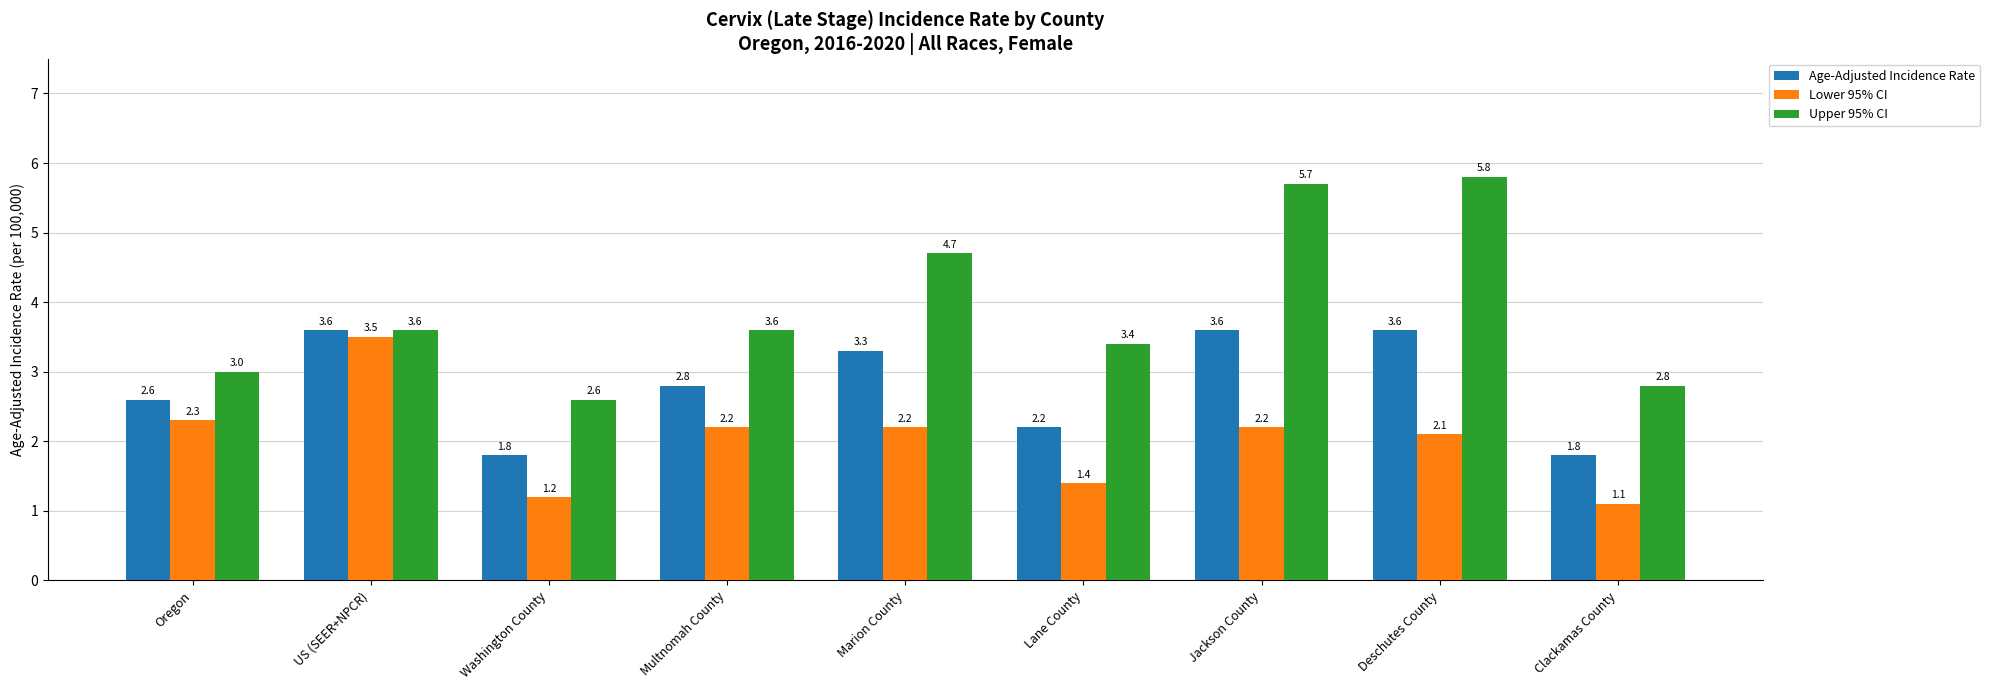

Which series has the largest total across all categories?

Upper 95% CI